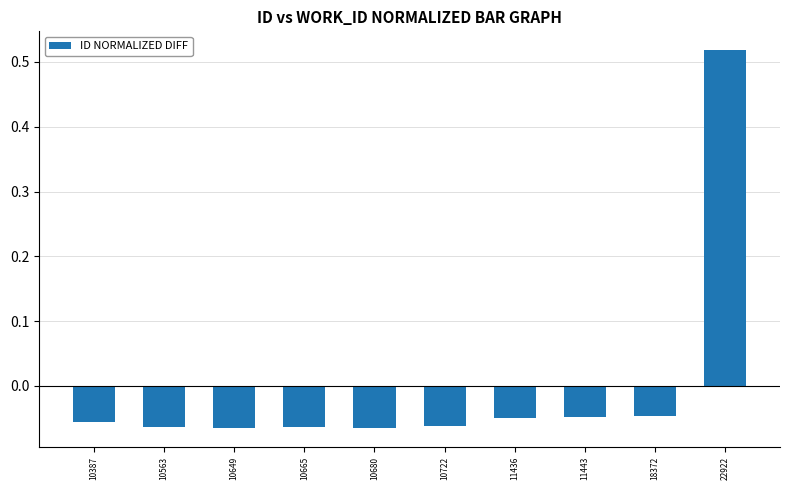

Which label corresponds to the largest value in the chart?

22922